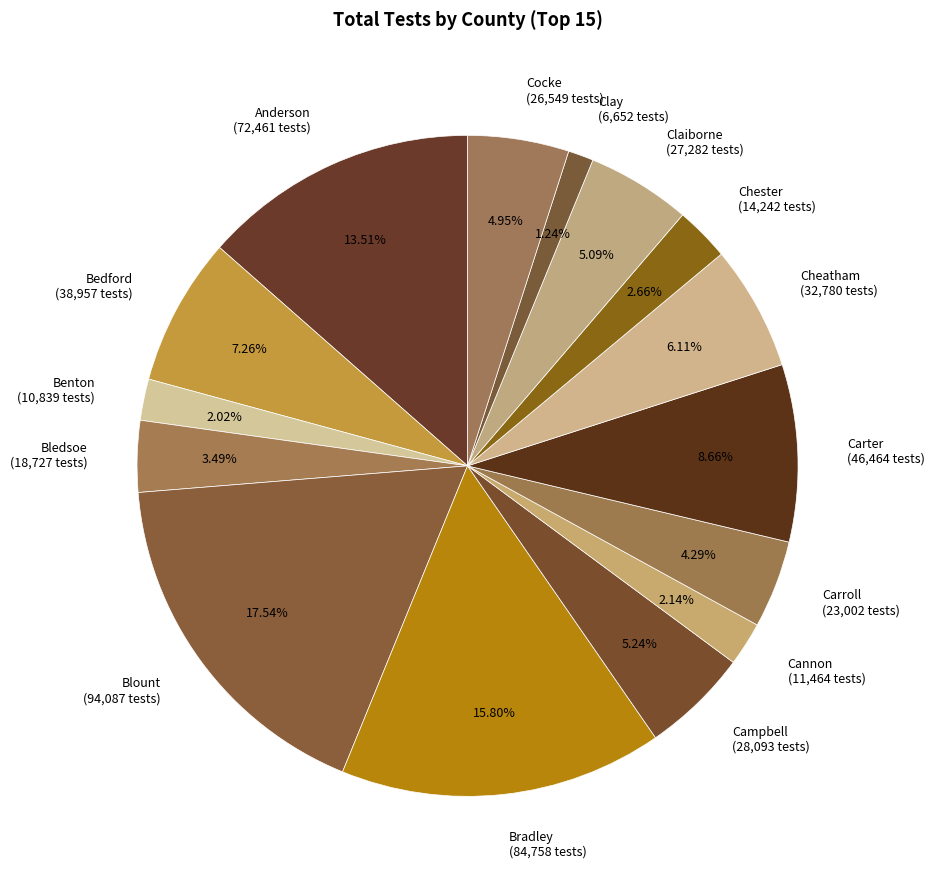

Does Cocke account for over 50% of the chart?

No